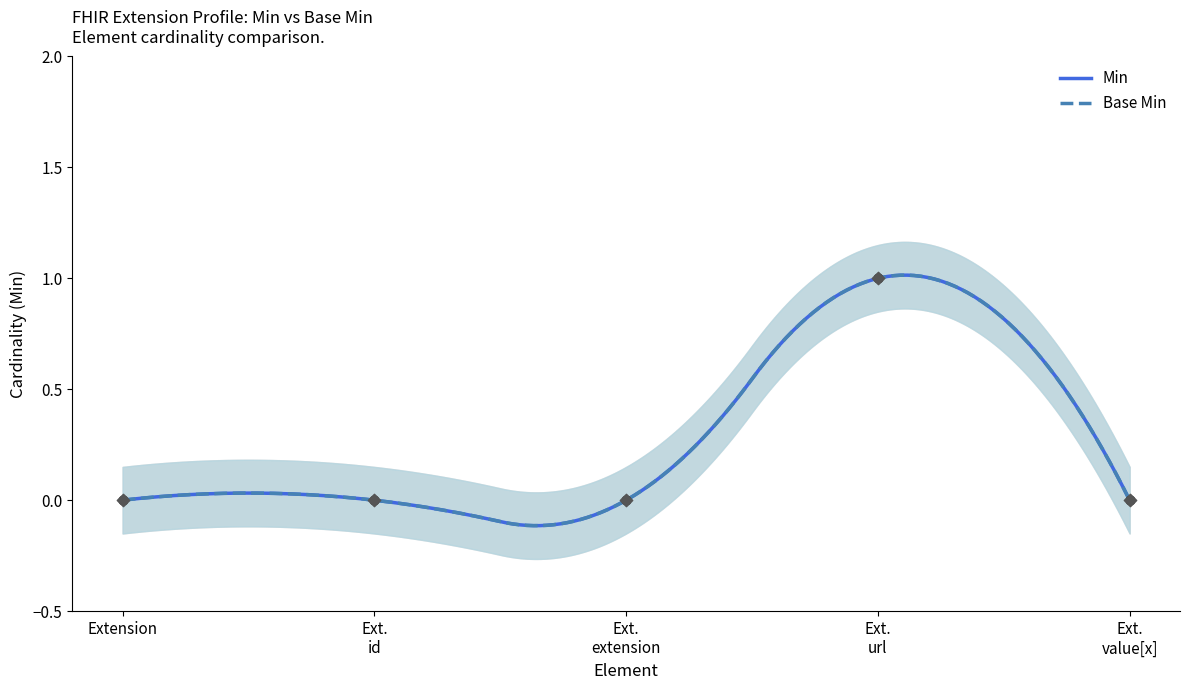

What are all the series names shown in the legend?

Min, Base Min